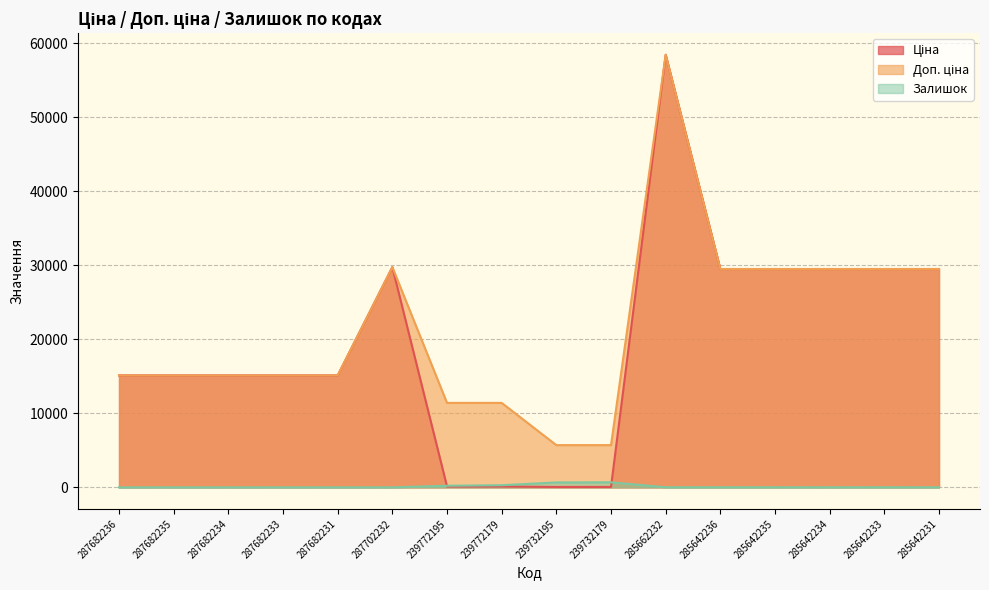

The value of Ціна at 285642234 is 14620.2. True or false?

False